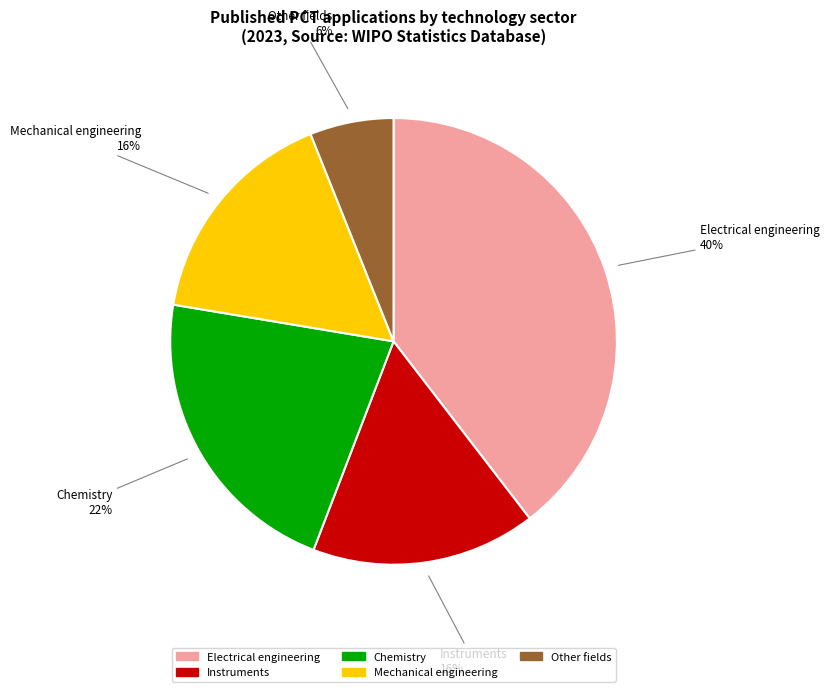

Is there a majority slice in this chart?

No